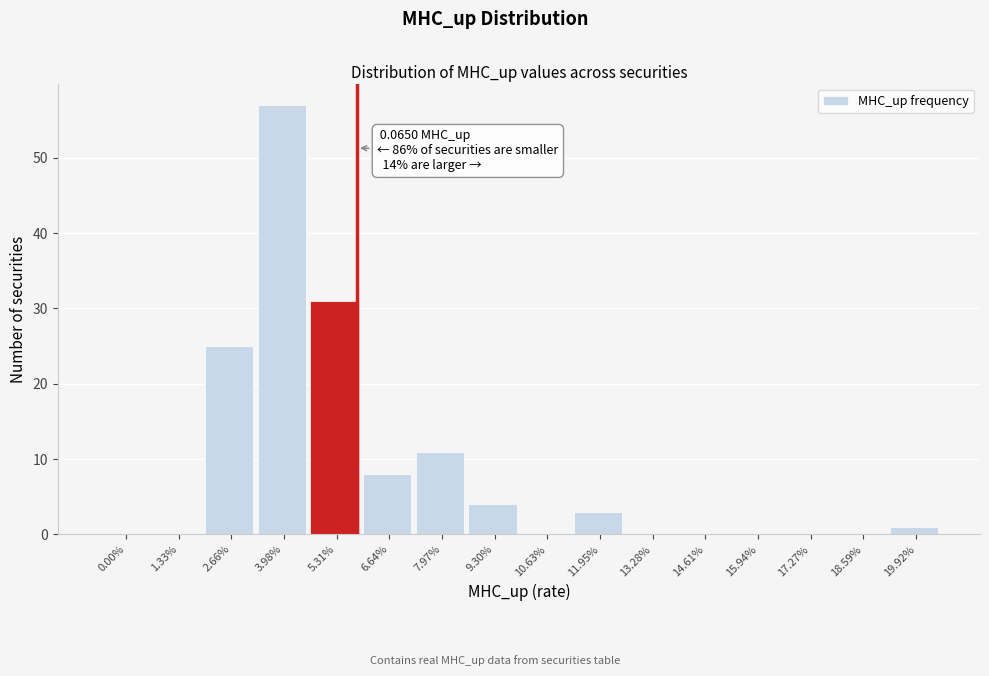

Reading right to left, what are all the values shown in this chart?

19.92%=1	18.59%=0	17.27%=0	15.94%=0	14.61%=0	13.28%=0	11.95%=3	10.63%=0	9.30%=4	7.97%=11	6.64%=8	5.31%=31	3.98%=57	2.66%=25	1.33%=0	0.00%=0